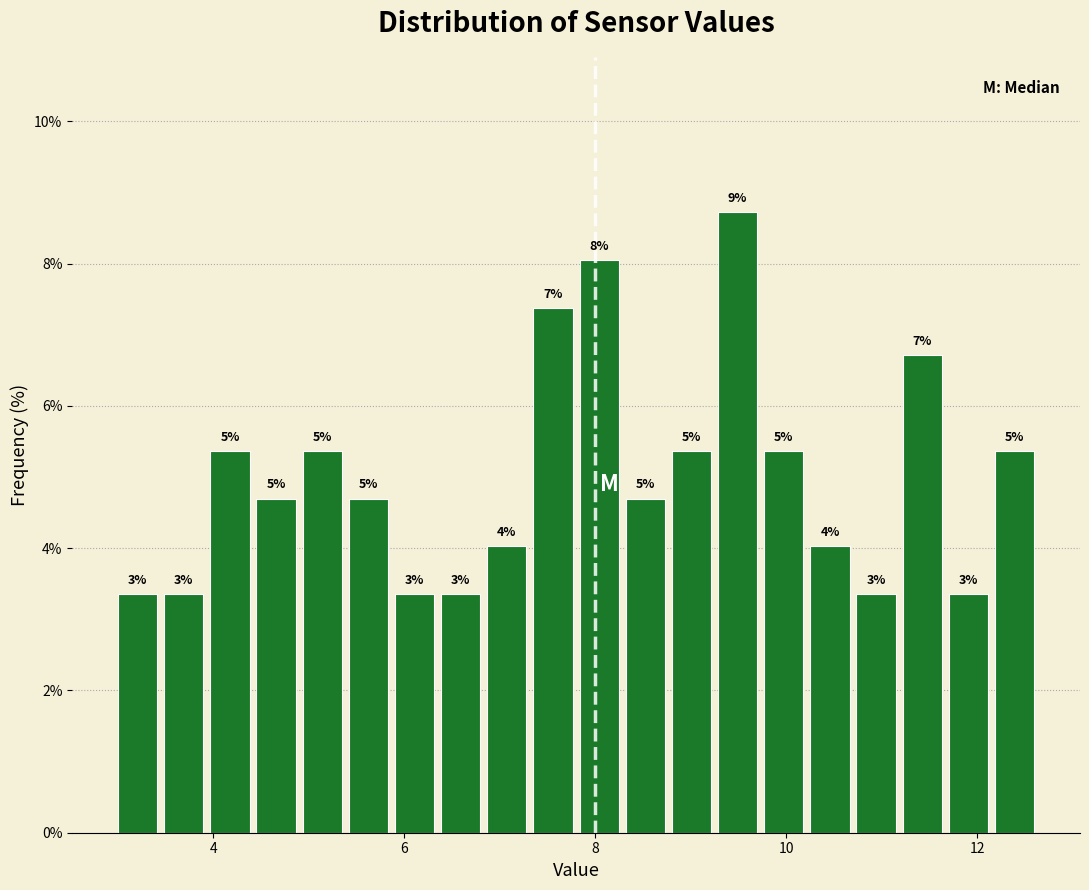

Read against the x-axis, roughly where is the centre of the tallest bar?

9.4